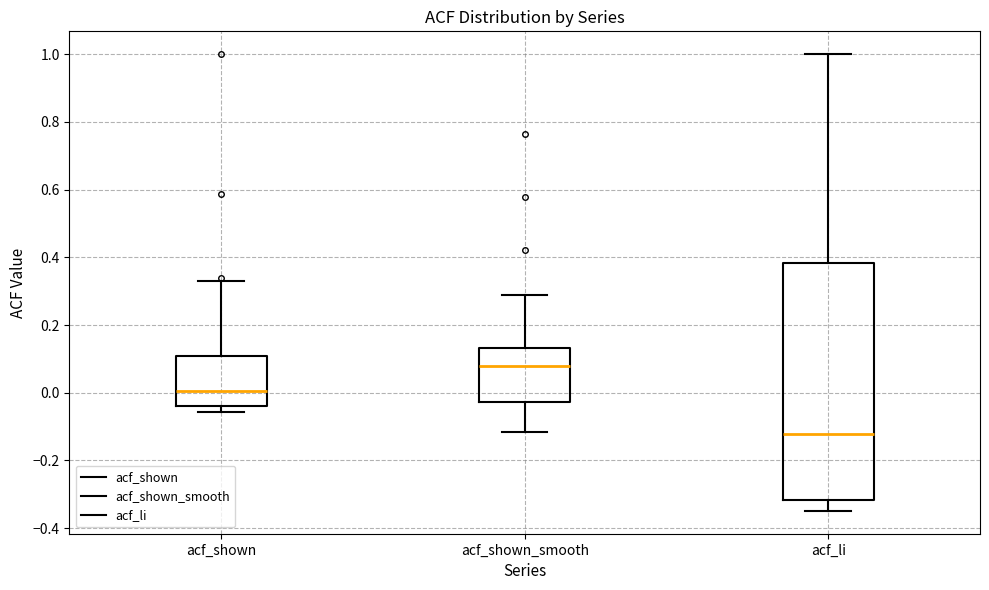

Reading left to right, read every box against the y-axis: the position of its median line, the range the box covers, and the ends of its whiskers. The values are not printed on the chart, so give them approximately, as read against the axis.

acf_shown: median 0.00, box -0.04 to 0.10, whiskers -0.06 to 0.34
acf_shown_smooth: median 0.08, box -0.02 to 0.14, whiskers -0.12 to 0.28
acf_li: median -0.12, box -0.32 to 0.38, whiskers -0.34 to 1.00